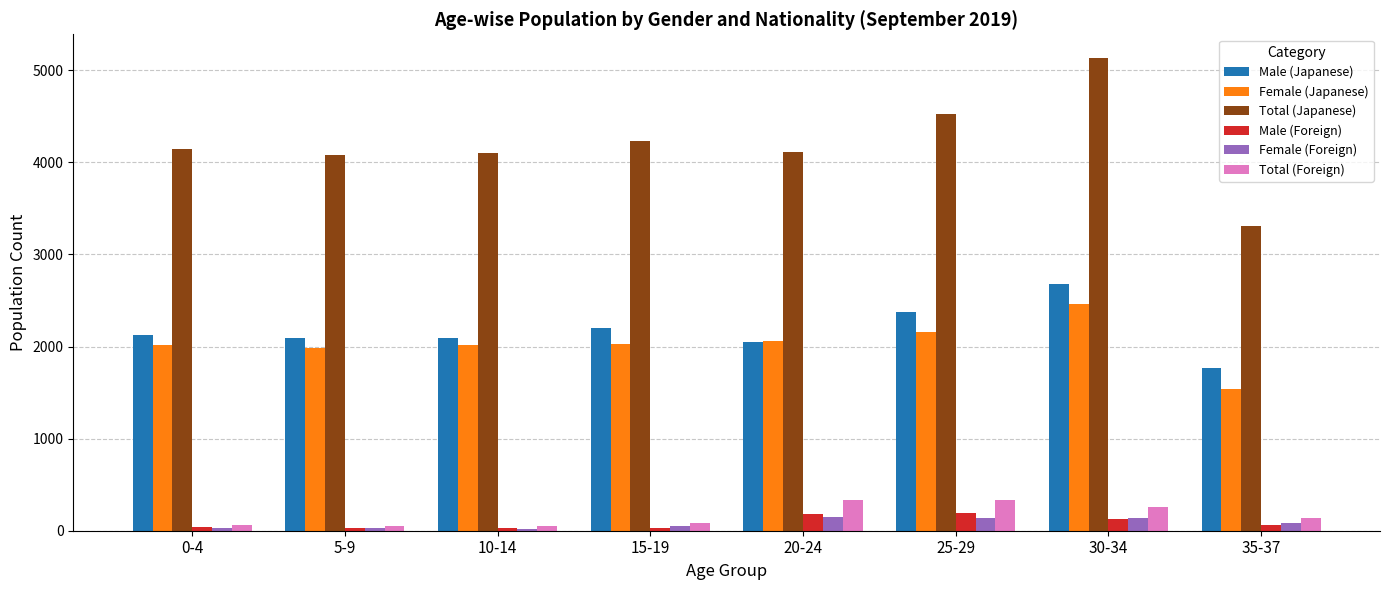

At how many categories does at least one series exceed 2107?

8